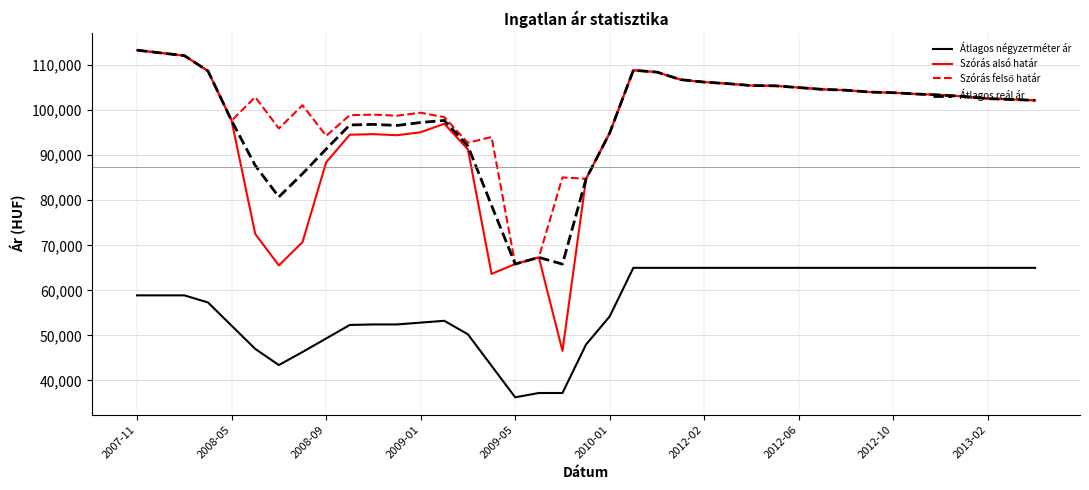

Which series has the largest range (max minus min)?

Szórás alsó határ